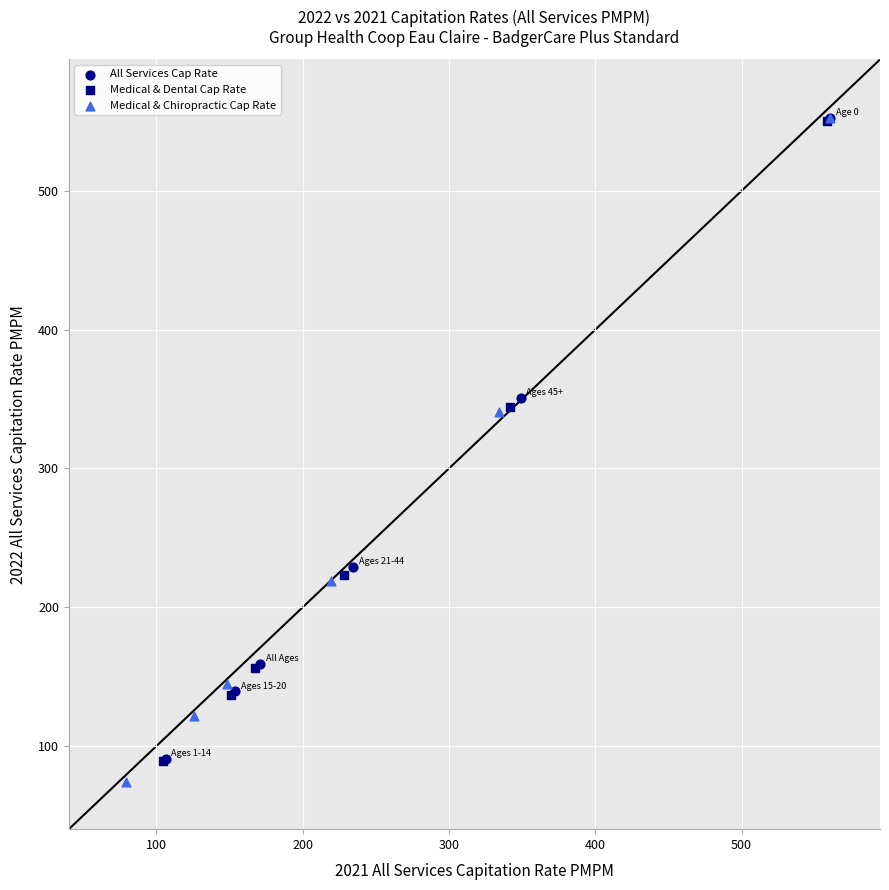

Which series contains the lowest Y value?

Medical & Chiropractic Cap Rate